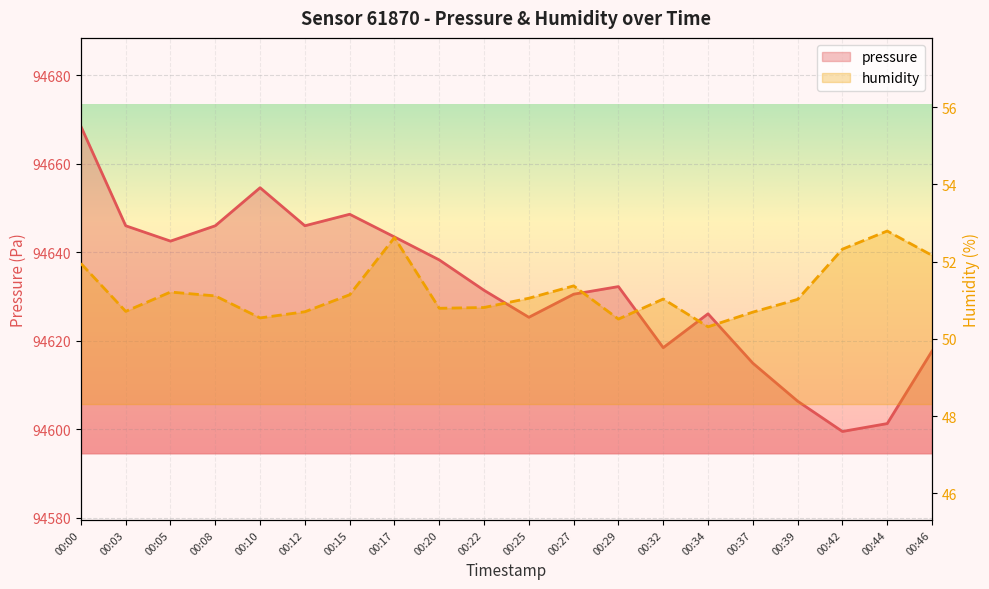

True or false: humidity and pressure cross at least once.

False